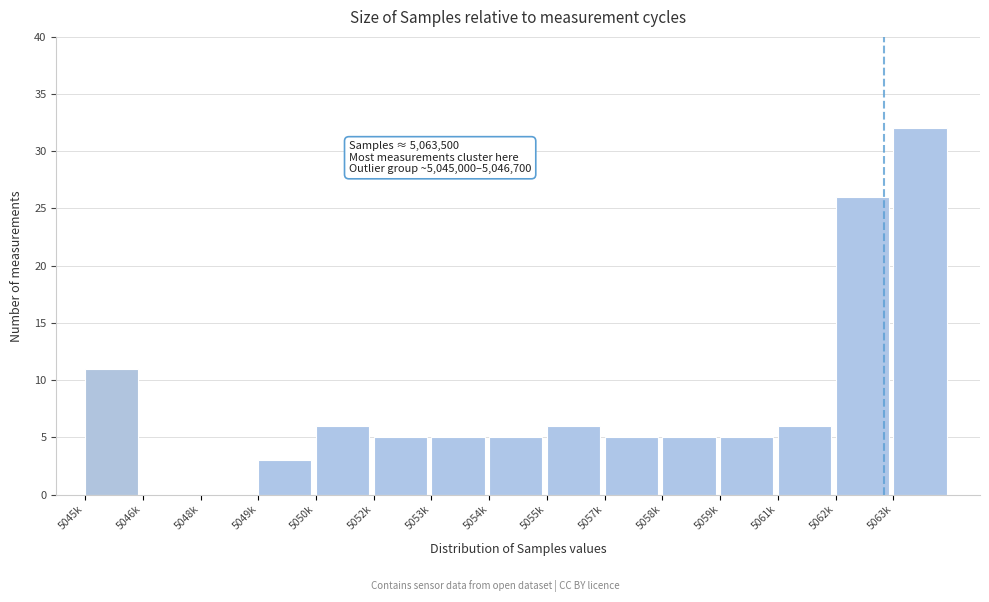

Reading left to right, transcribe all the data shown in this chart.

5045k=11	5046k=0	5048k=0	5049k=3	5050k=6	5052k=5	5053k=5	5054k=5	5055k=6	5057k=5	5058k=5	5059k=5	5061k=6	5062k=26	5063k=32